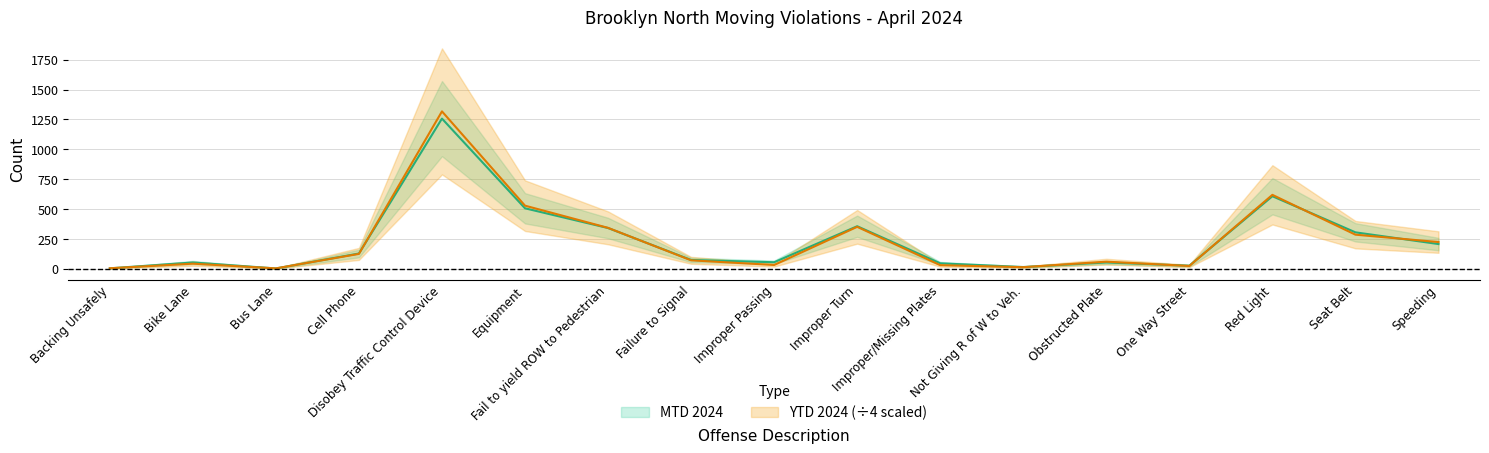

What is the maximum value for MTD 2024?

1257.0